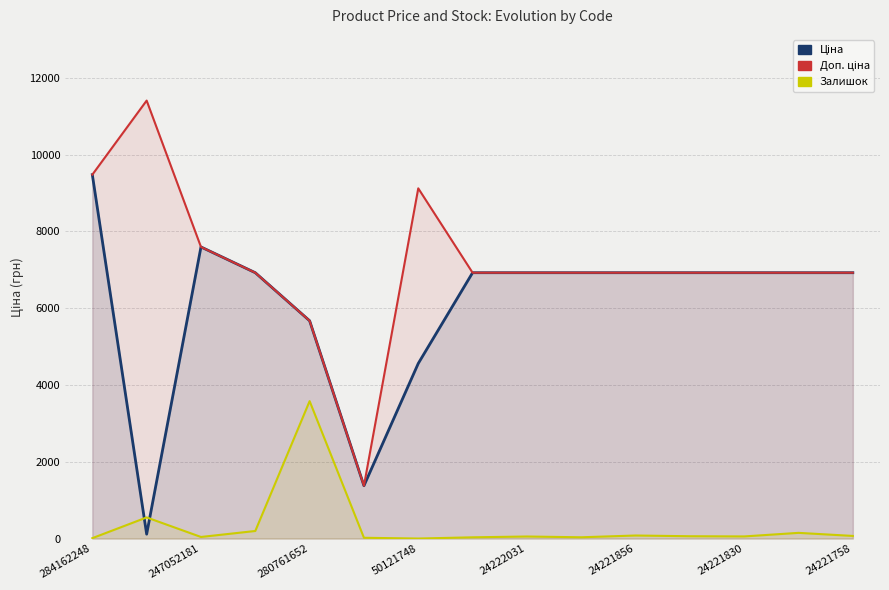

How many series are shown in this chart?

3